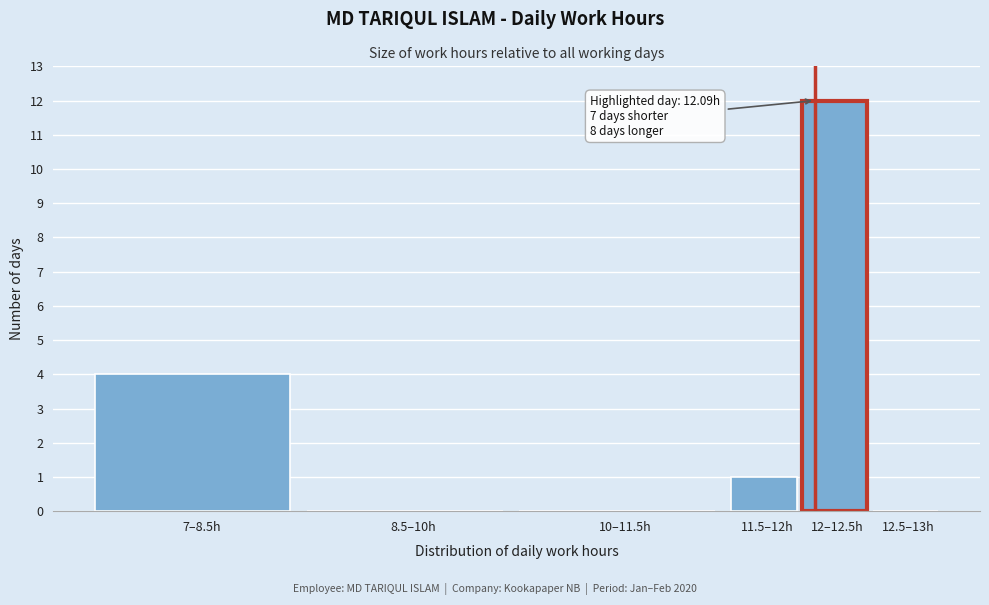

Reading left to right, transcribe all the data shown in this chart.

7–8.5h=4	8.5–10h=0	10–11.5h=0	11.5–12h=1	12–12.5h=12	12.5–13h=0